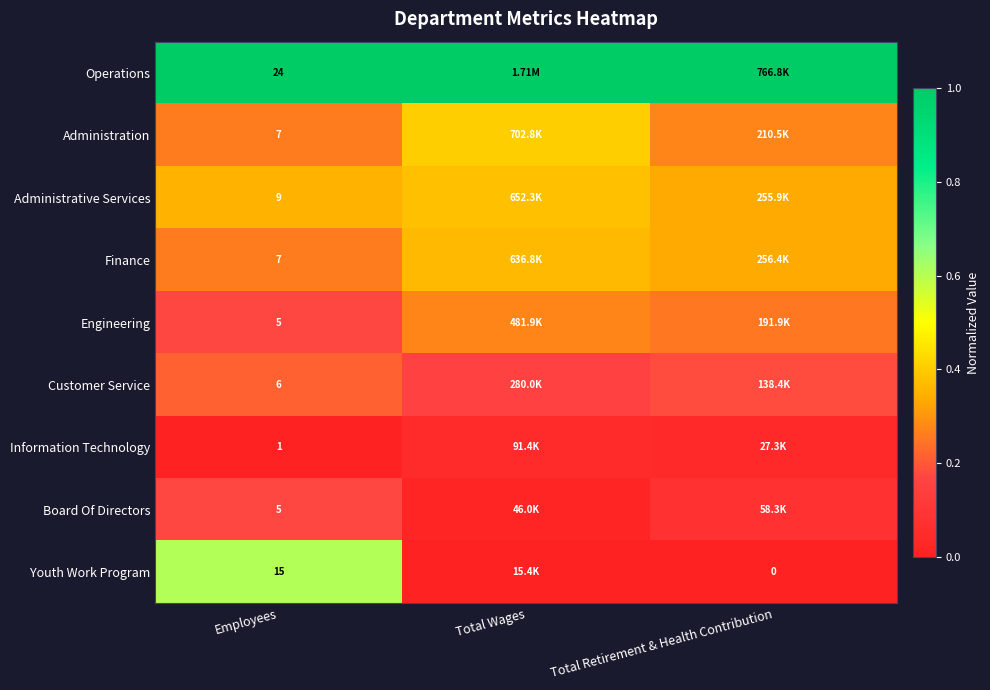

Is the value of Engineering at Employees greater than the value of Finance at Employees?

No